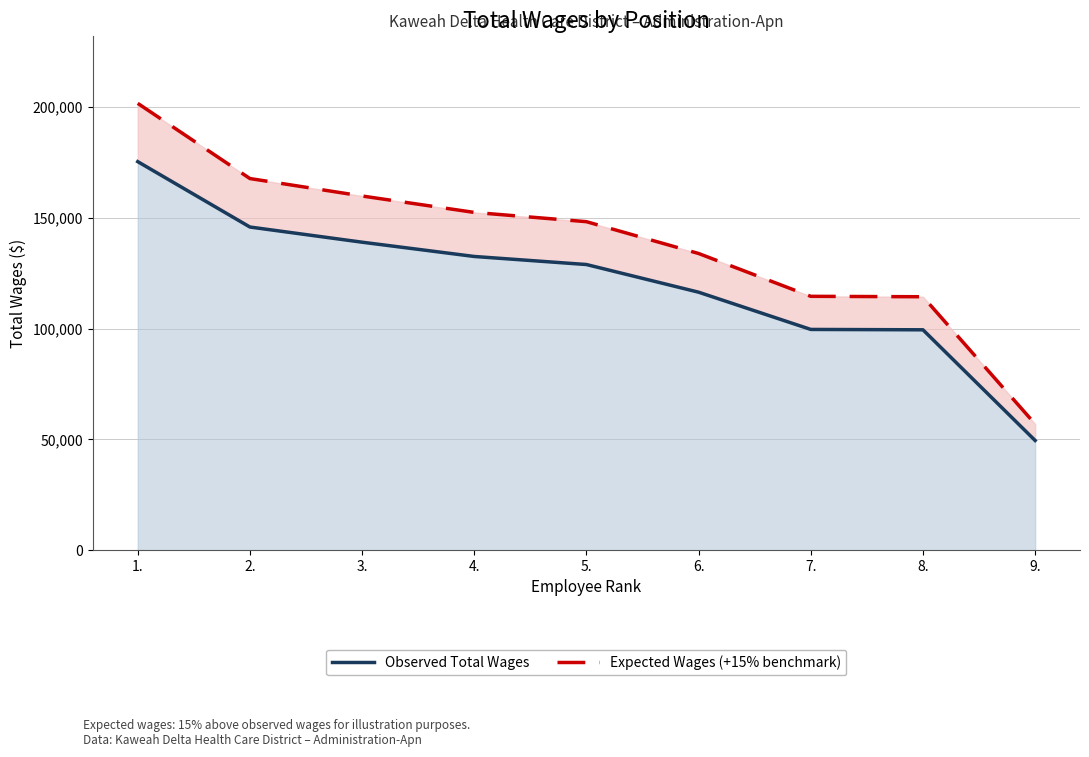

What is the smallest value displayed?

49510.0